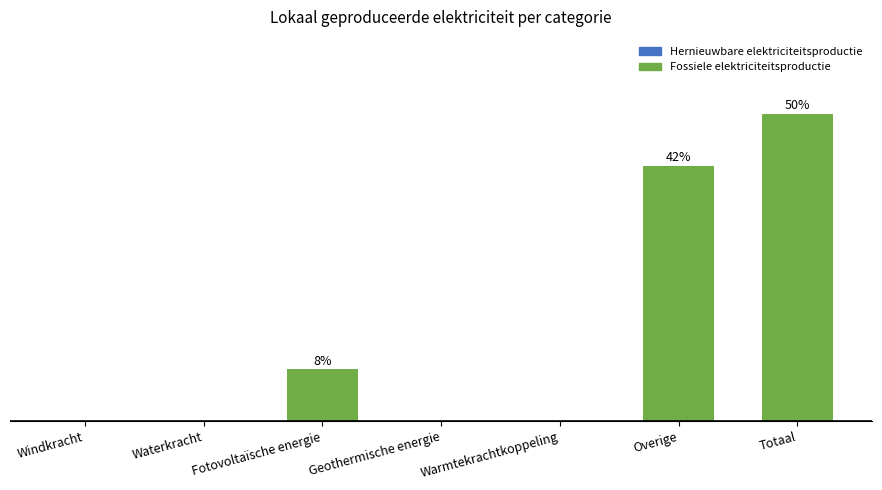

List the labels in order of value, smallest first.

Windkracht, Waterkracht, Geothermische energie, Warmtekrachtkoppeling, Fotovoltaïsche energie, Overige, Totaal